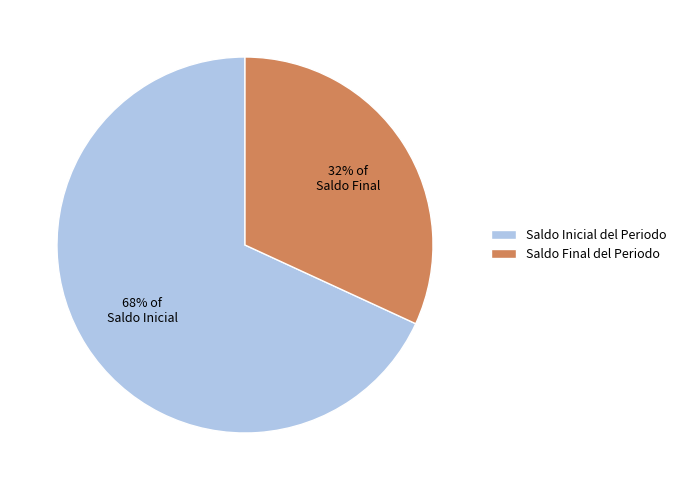

Rank the categories by value from lowest to highest.

Saldo Final del Periodo, Saldo Inicial del Periodo